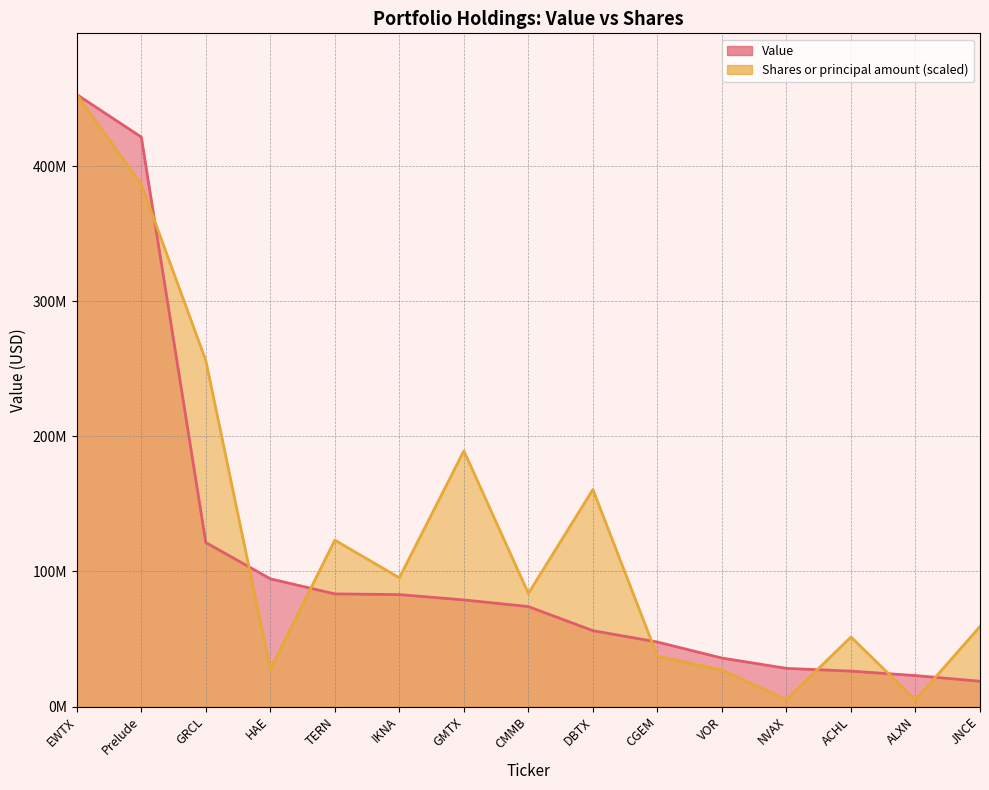

True or false: Value and Shares or principal amount intersect in this chart.

True